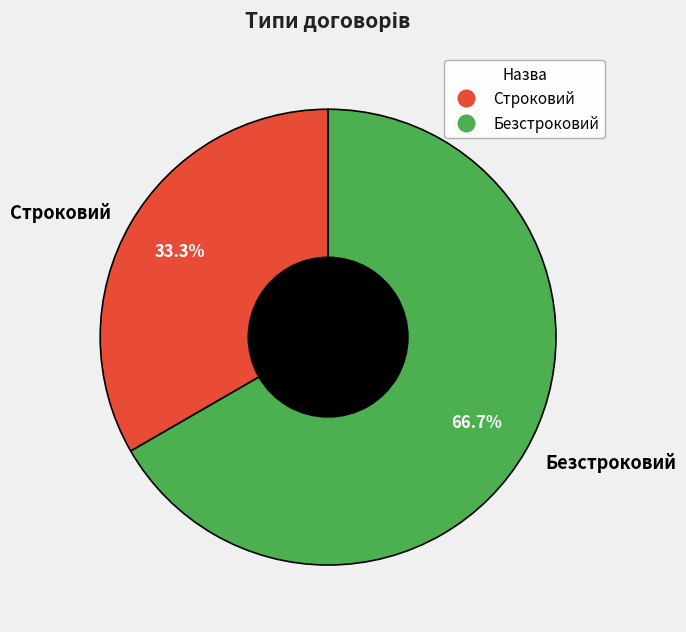

Is it true that Строковий is 33% of the pie?

True